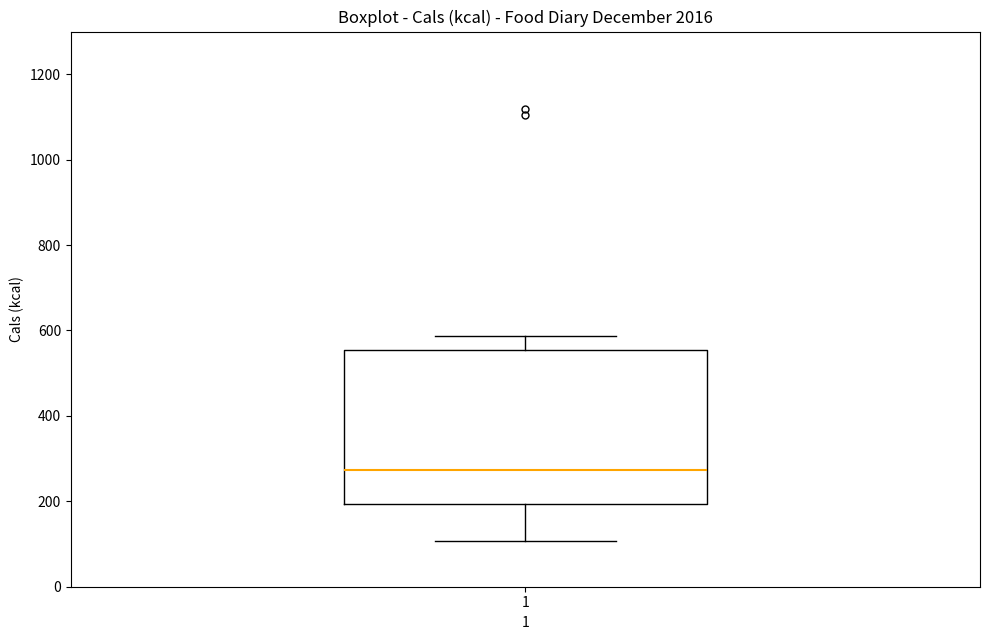

Read this box plot against the y-axis: the position of the median line, the range covered by the box, and the ends of both whiskers. The values are not printed on the chart, so give them approximately, as read against the axis.

median 280, box 200 to 560, whiskers 100 to 580